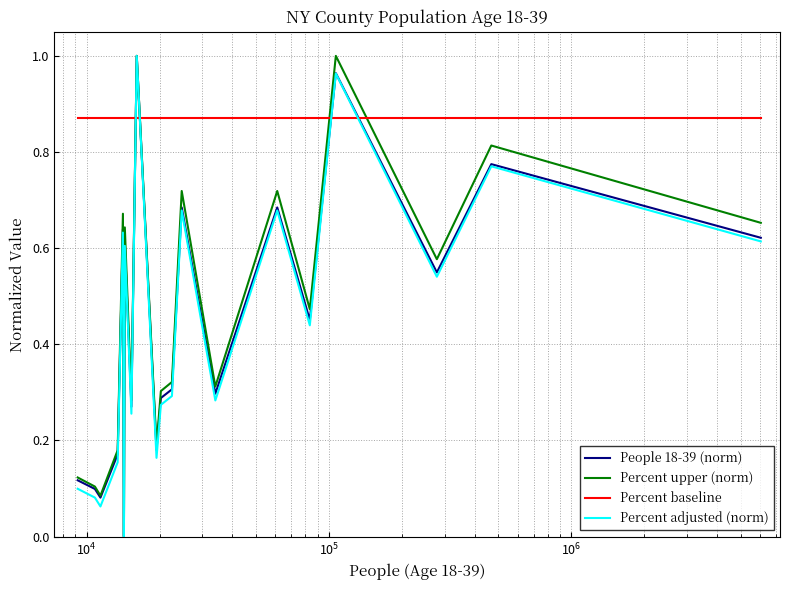

Which series ends up on top after the final intersection of Percent baseline and Percent upper (norm)?

Percent baseline